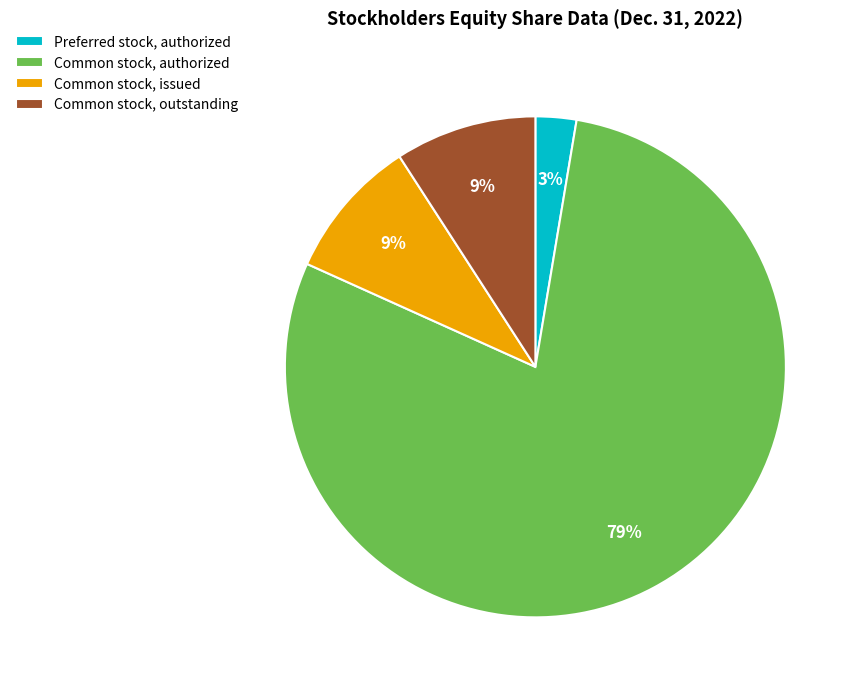

Combined, do Preferred stock, authorized and Common stock, authorized account for over 50%?

Yes